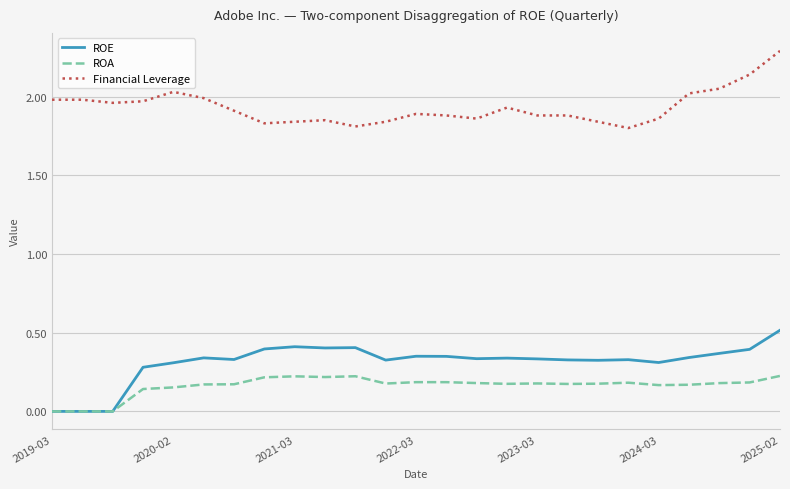

What is the highest value of the Financial Leverage series?

2.3